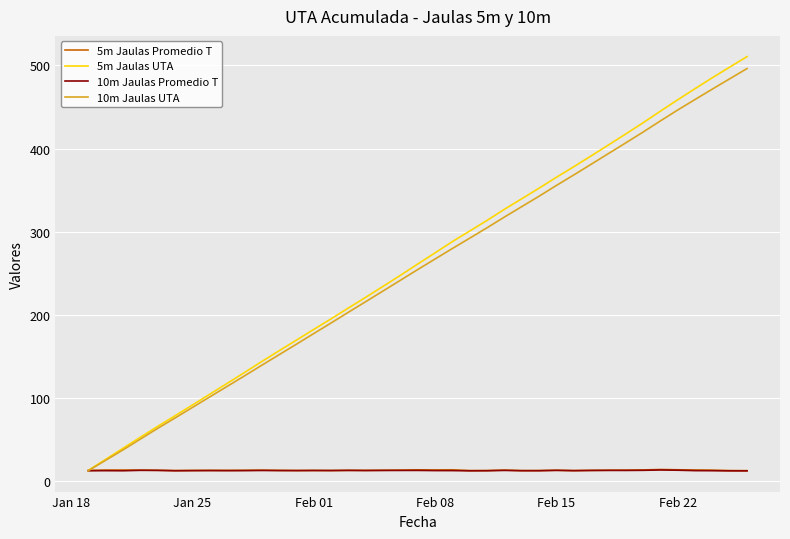

What is the lowest value of the 5m Jaulas UTA series?

12.9